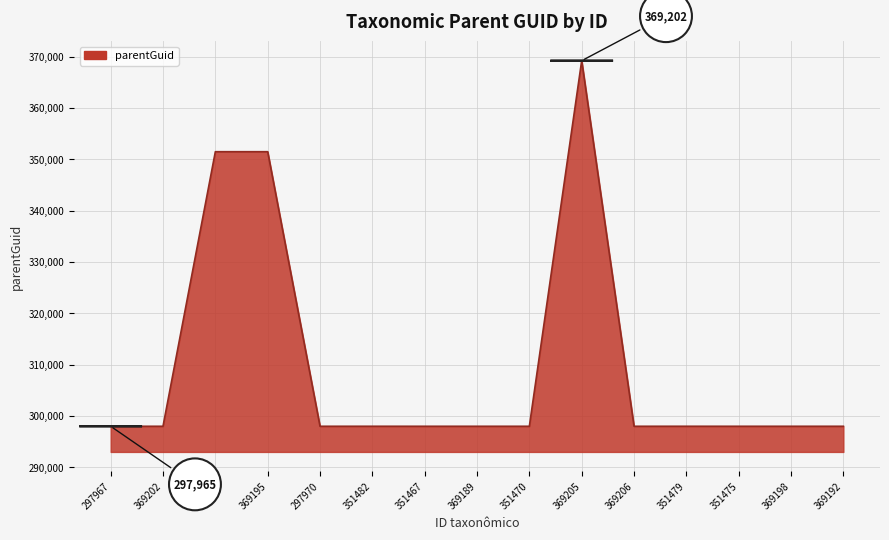

Is it true that the value at 369195 is 351470?

True